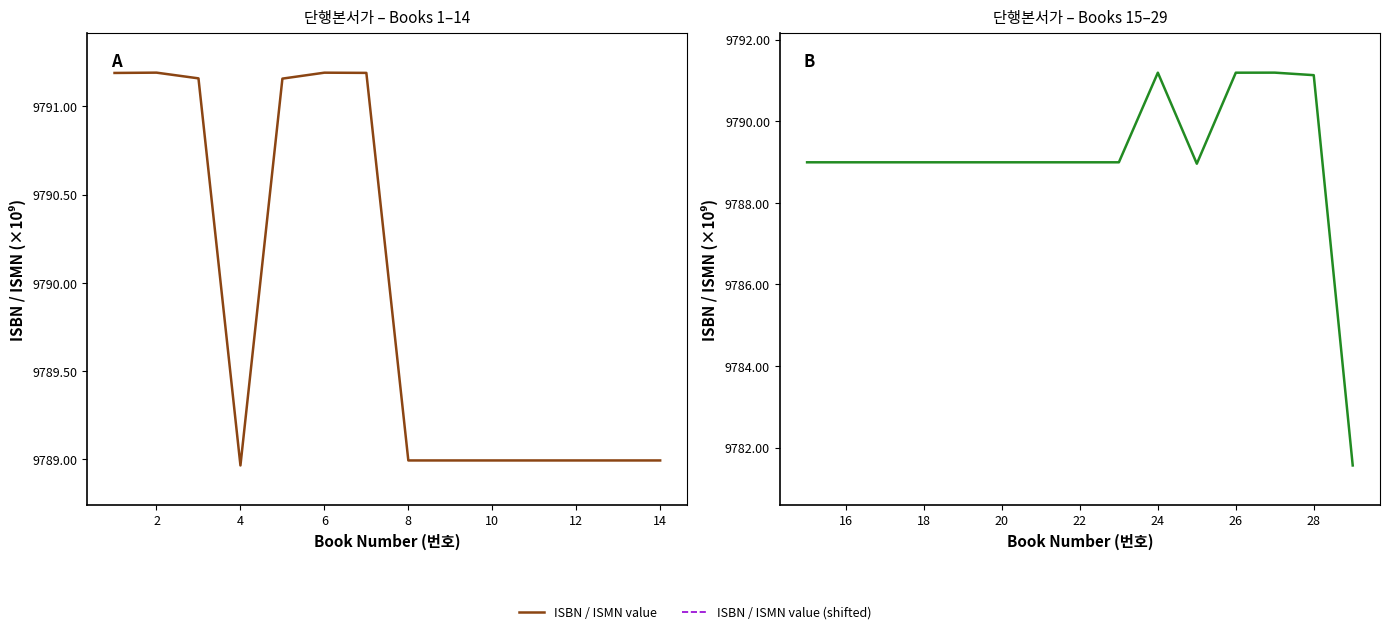

List the series in order of their peak value, lowest first.

ISBN / ISMN value (shifted), ISBN / ISMN value